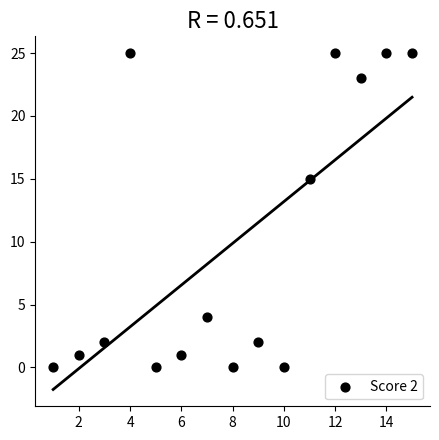

What is the range of Y values (max minus min)?

25